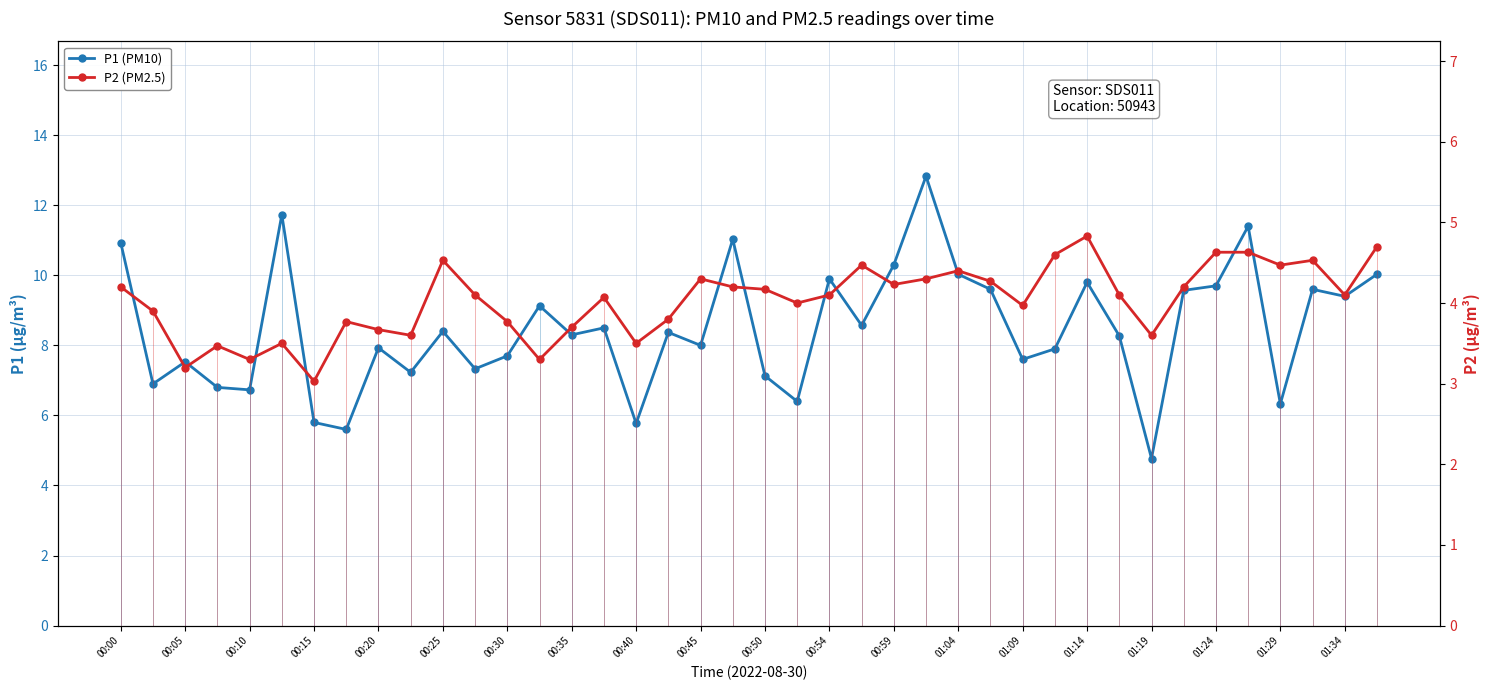

Reading left to right, extract all data points from this chart.

P1 (PM10): 10.9	6.9	7.5	6.8	6.7	11.7	5.8	5.6	7.9	7.2	8.4	7.3	7.7	9.1	8.3	8.5	5.8	8.4	8.0	11.0	7.1	6.4	9.9	8.6	10.3	12.8	10.0	9.6	7.6	7.9	9.8	8.3	4.8	9.6	9.7	11.4	6.3	9.6	9.4	10.0
P2 (PM2.5): 4.2	3.9	3.2	3.5	3.3	3.5	3.0	3.8	3.7	3.6	4.5	4.1	3.8	3.3	3.7	4.1	3.5	3.8	4.3	4.2	4.2	4.0	4.1	4.5	4.2	4.3	4.4	4.3	4.0	4.6	4.8	4.1	3.6	4.2	4.6	4.6	4.5	4.5	4.1	4.7